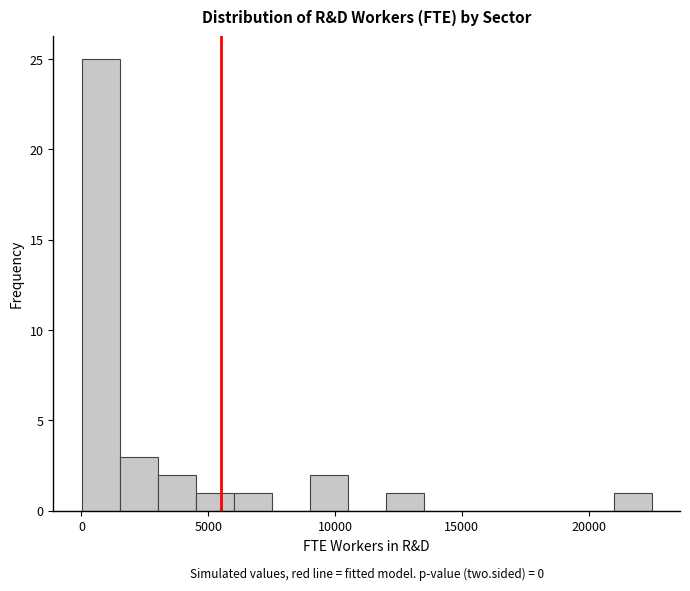

Read against the x-axis, roughly where is the centre of the tallest bar?

1000